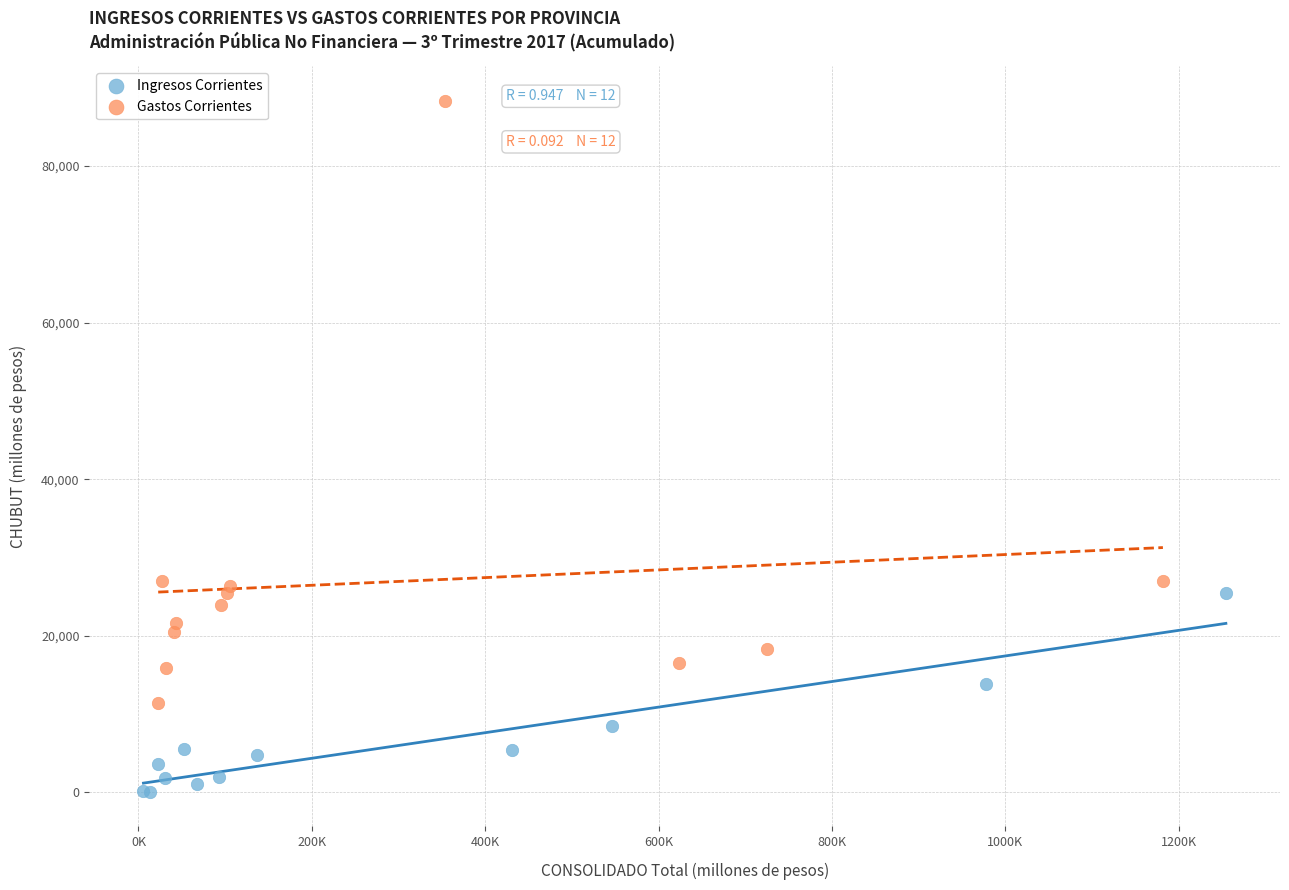

What are all the series names shown in the legend?

Ingresos Corrientes, Gastos Corrientes